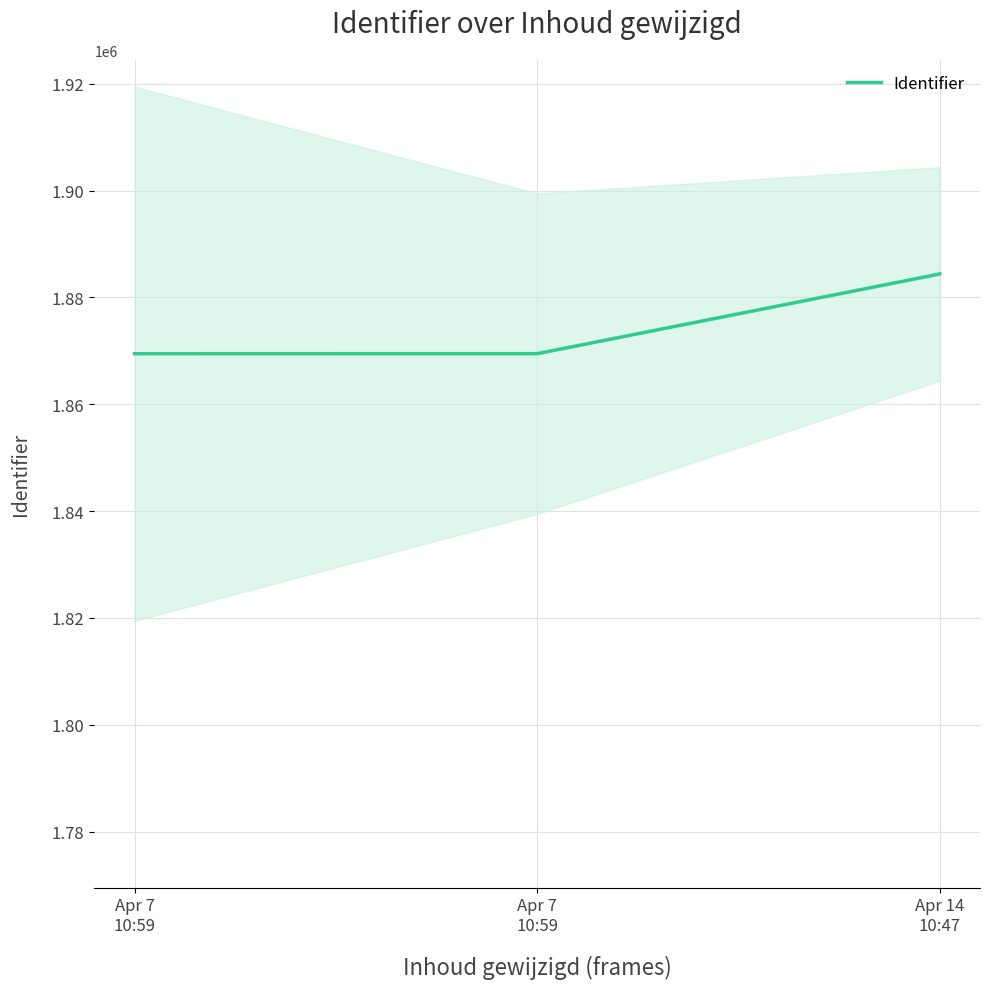

Which has a higher value, Apr 7
10:59 or Apr 7
10:59?

Apr 7
10:59